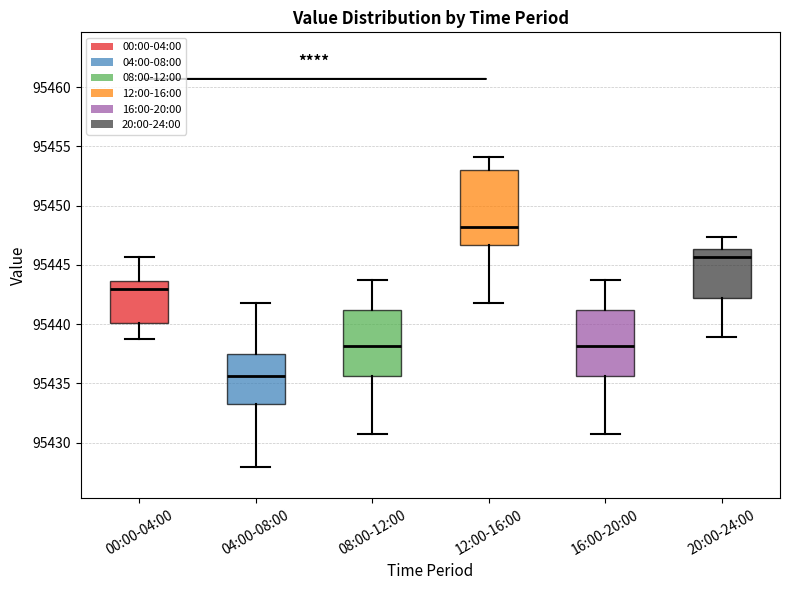

Reading left to right, transcribe this box plot: for each box, give where its median line is, the range the box spans, and where its two whiskers end, as read against the y-axis. The values are not printed on the chart, so give them approximately, as read against the axis.

00:00-04:00: median 95443.0, box 95440.0 to 95443.5, whiskers 95439.0 to 95445.5
04:00-08:00: median 95435.5, box 95433.0 to 95437.5, whiskers 95428.0 to 95442.0
08:00-12:00: median 95438.0, box 95435.5 to 95441.0, whiskers 95430.5 to 95443.5
12:00-16:00: median 95448.0, box 95446.5 to 95453.0, whiskers 95442.0 to 95454.0
16:00-20:00: median 95438.0, box 95435.5 to 95441.0, whiskers 95430.5 to 95443.5
20:00-24:00: median 95445.5, box 95442.0 to 95446.5, whiskers 95439.0 to 95447.5